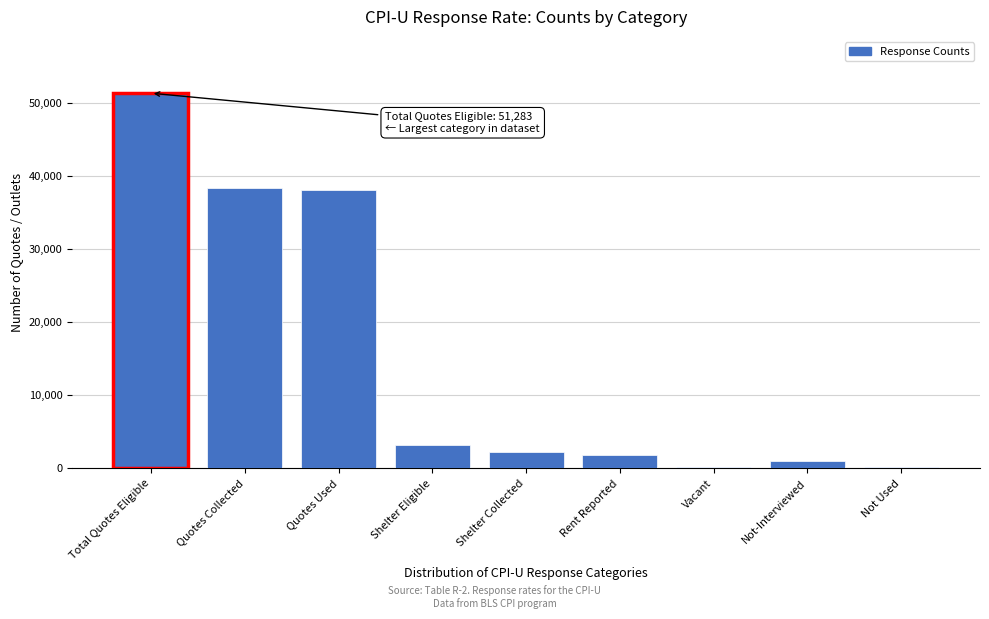

Between Not-Interviewed and Total Quotes Eligible, which is larger?

Total Quotes Eligible